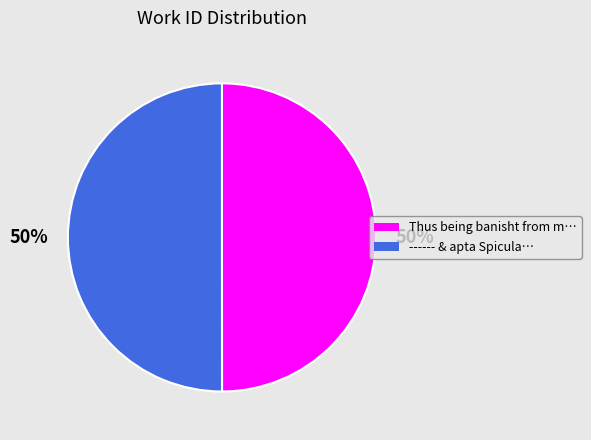

To the nearest percent, what is the average slice percentage?

50%